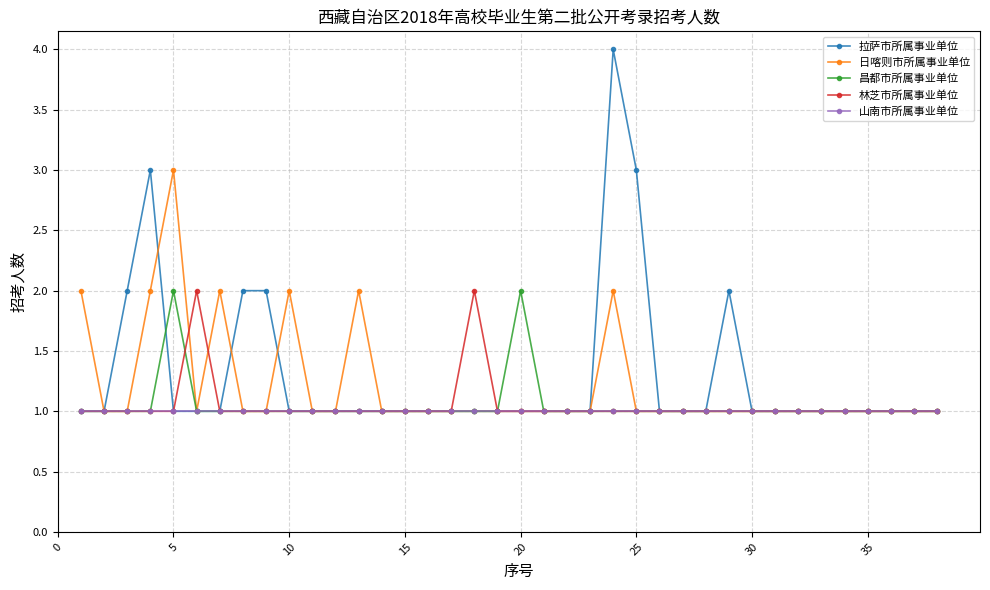

True or false: 昌都市所属事业单位 has more than 1 interior local peaks.

True